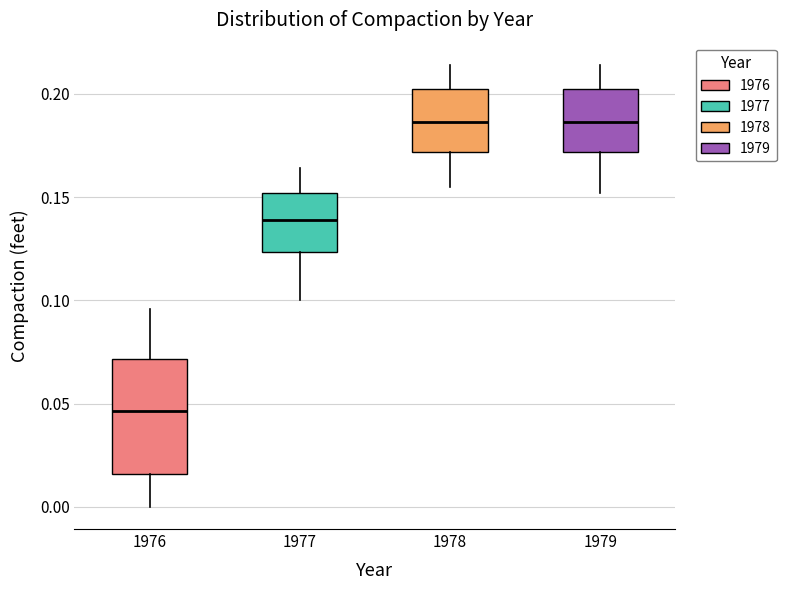

Where does the upper whisker of the box at x = 1977 end on the y-axis? The values are not printed on the chart, so give them approximately, as read against the axis.

0.165